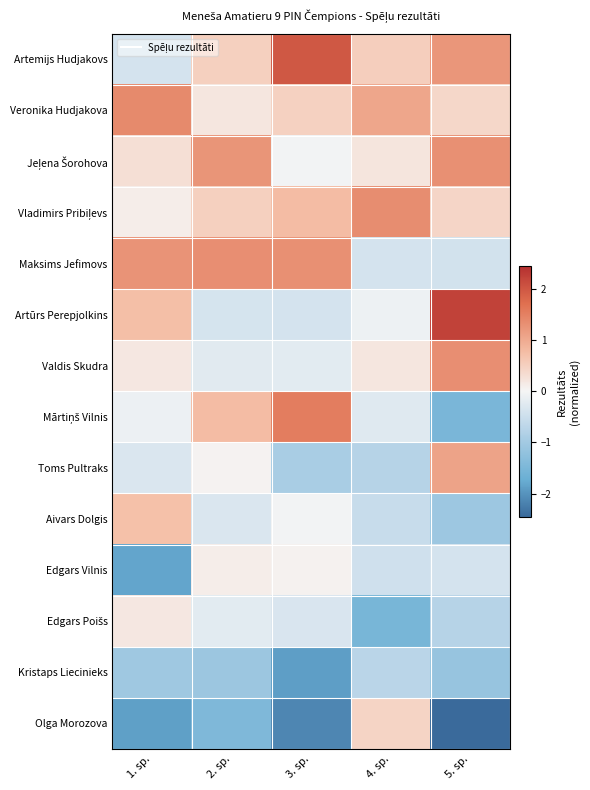

Which has a higher value, 3. sp. or 2. sp.?

3. sp.